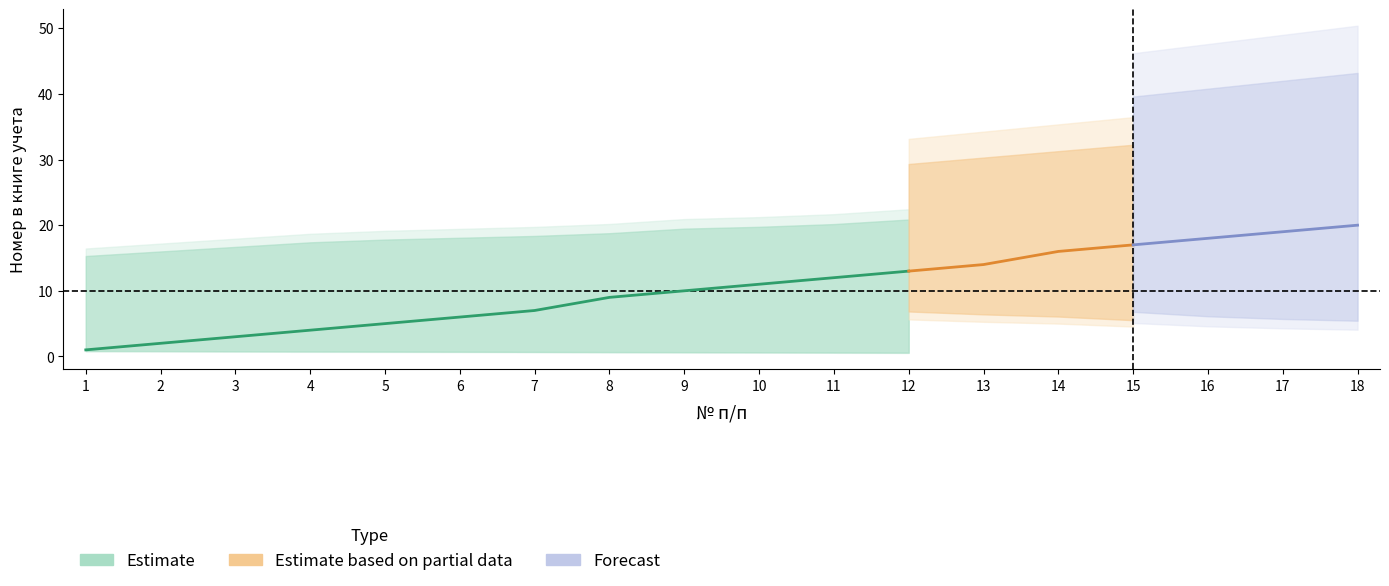

How many lines are shown in the chart?

3